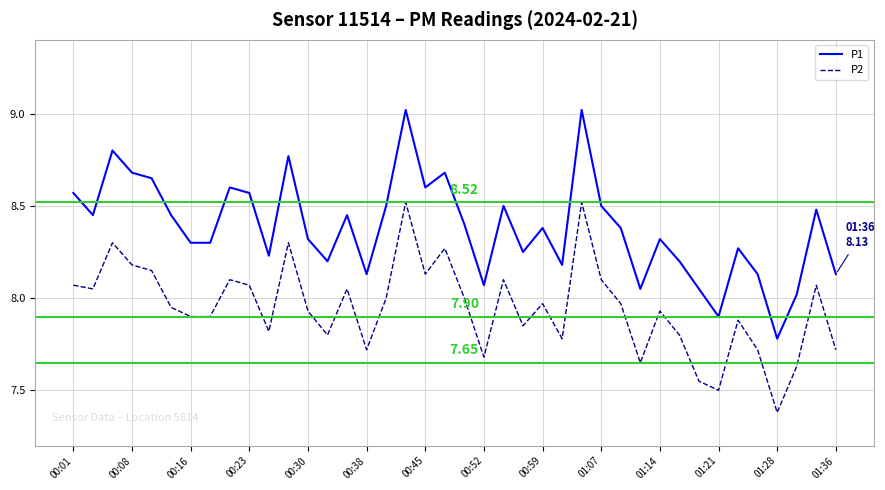

True or false: P2 and P1 intersect in this chart.

False